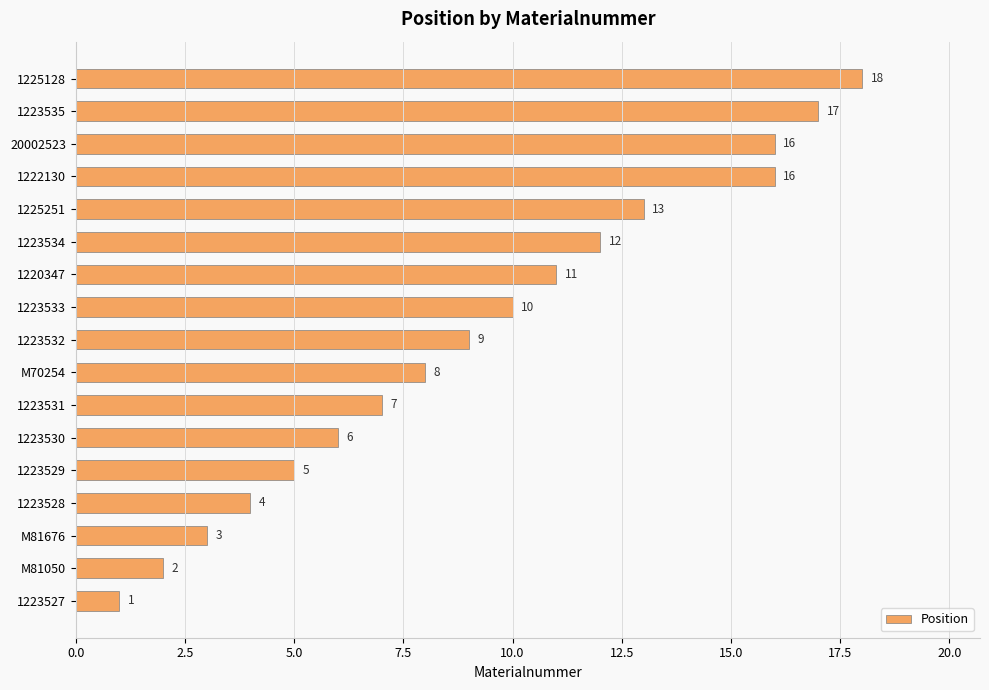

At which category does the chart reach its peak across all series?

1225128